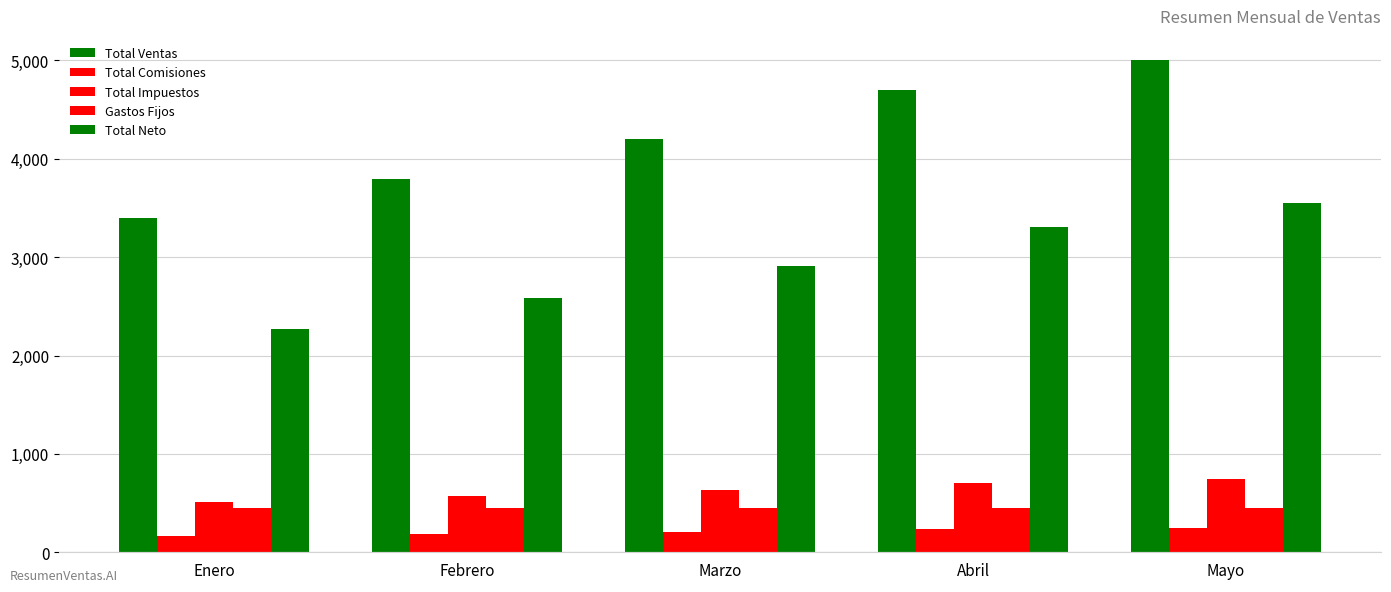

How many bars are there in total?

25